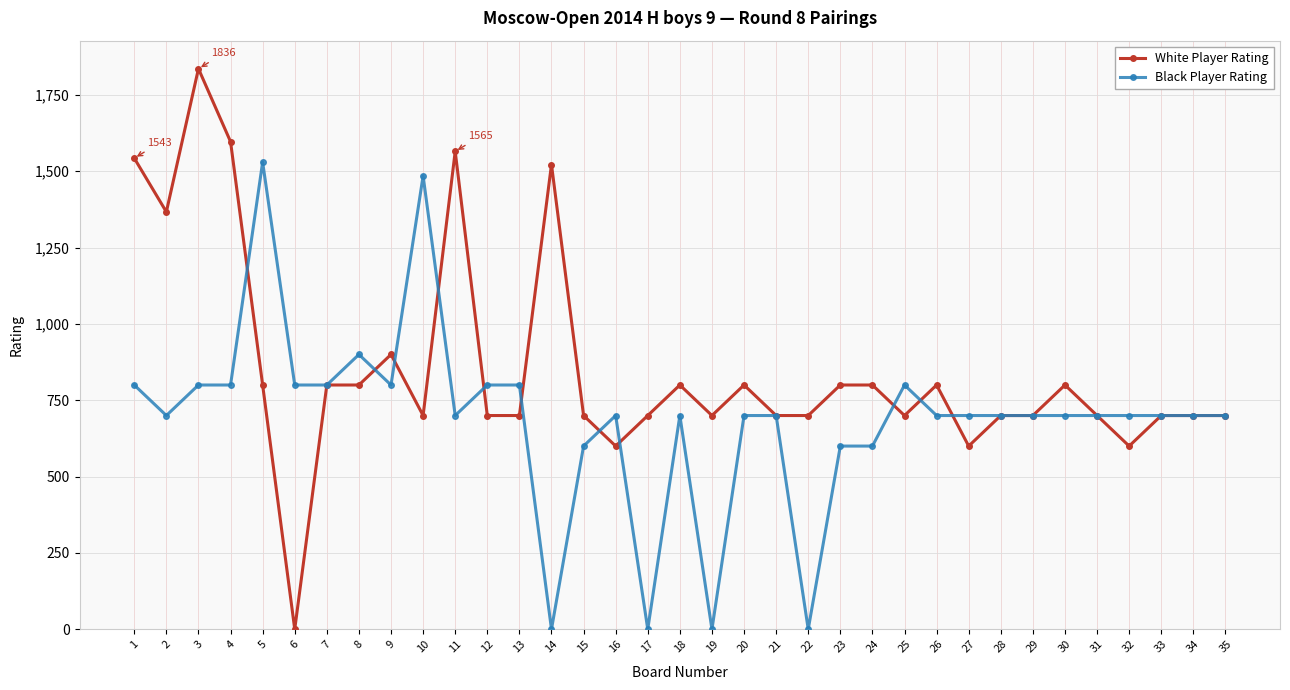

What is the average value of the White Player Rating series?

852